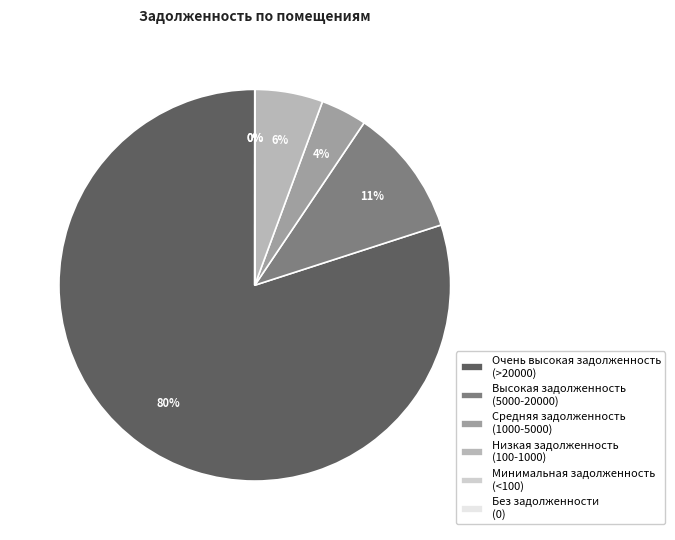

Do Высокая задолженность (5000-20000) and Очень высокая задолженность (>20000) together represent more than half of the pie?

Yes